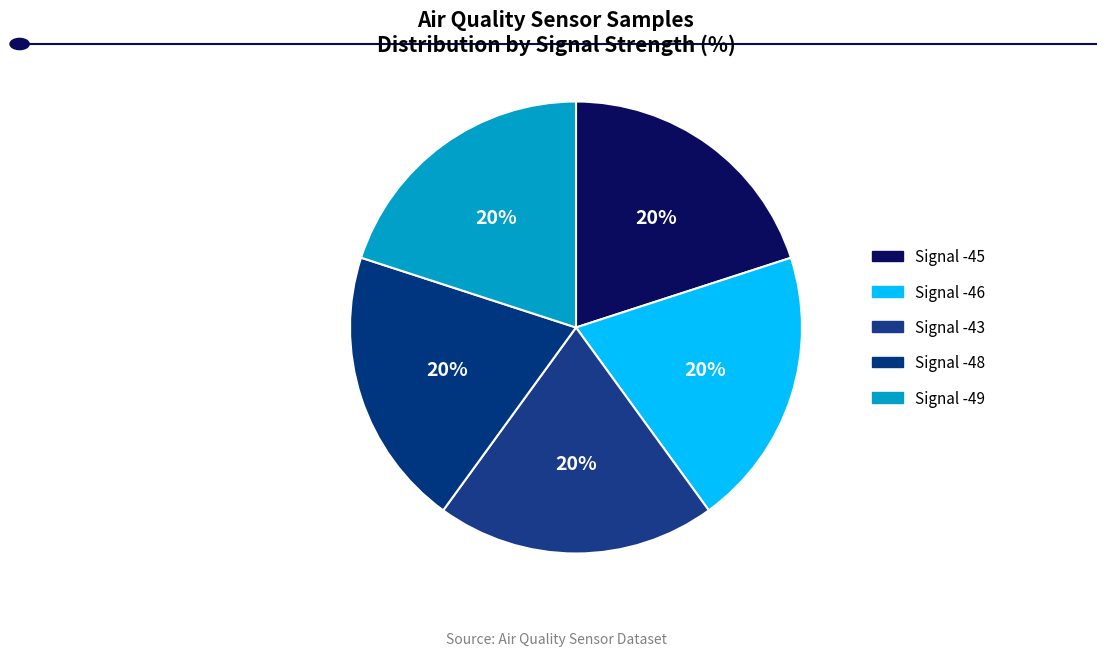

Is it true that Signal -43 is 20% of the pie?

True